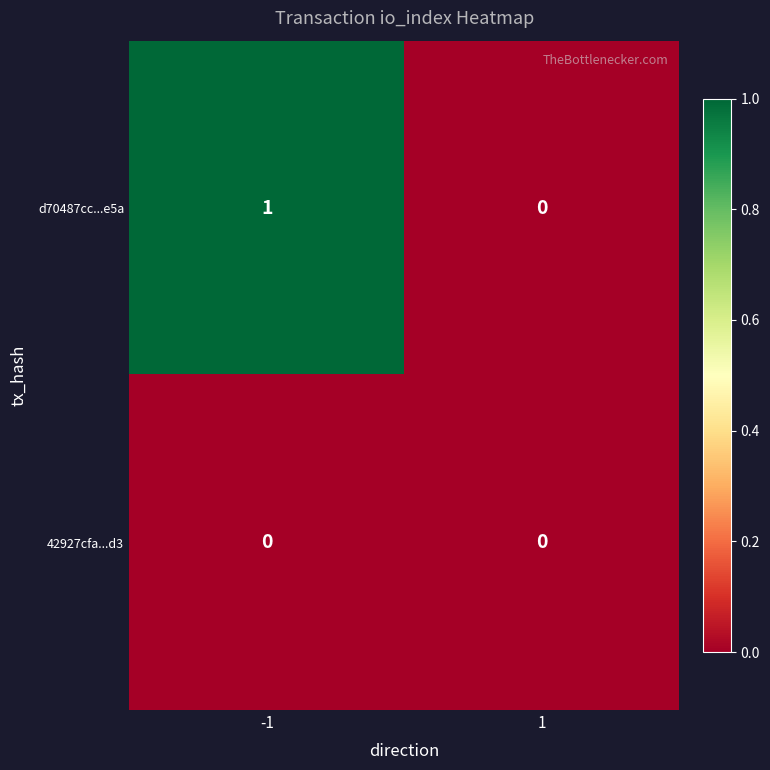

Reading left to right, what are all the values shown in this chart?

d70487cc...e5a: -1=1	1=0
42927cfa...d3: -1=0	1=0